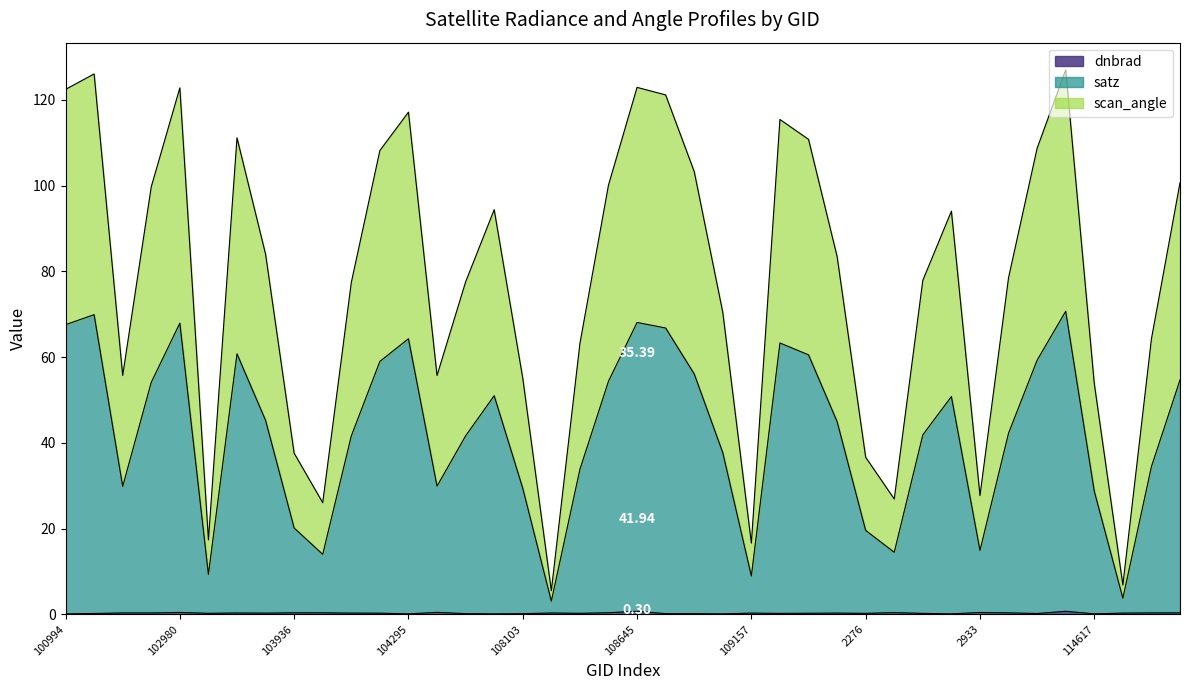

What is the minimum value shown in the chart?

0.1